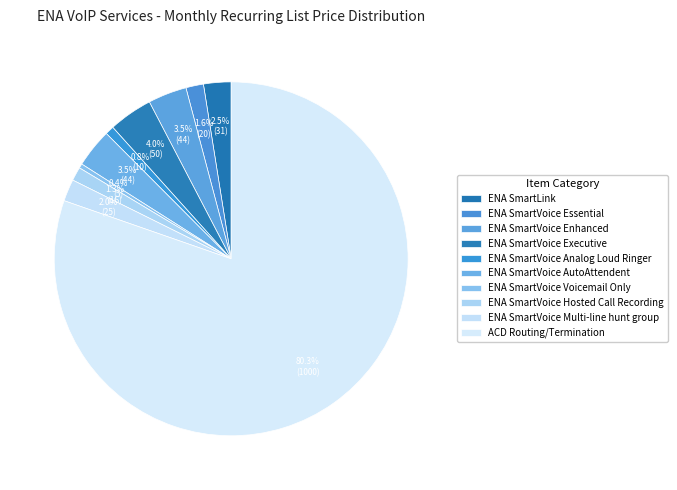

How many slices are in this pie chart?

10